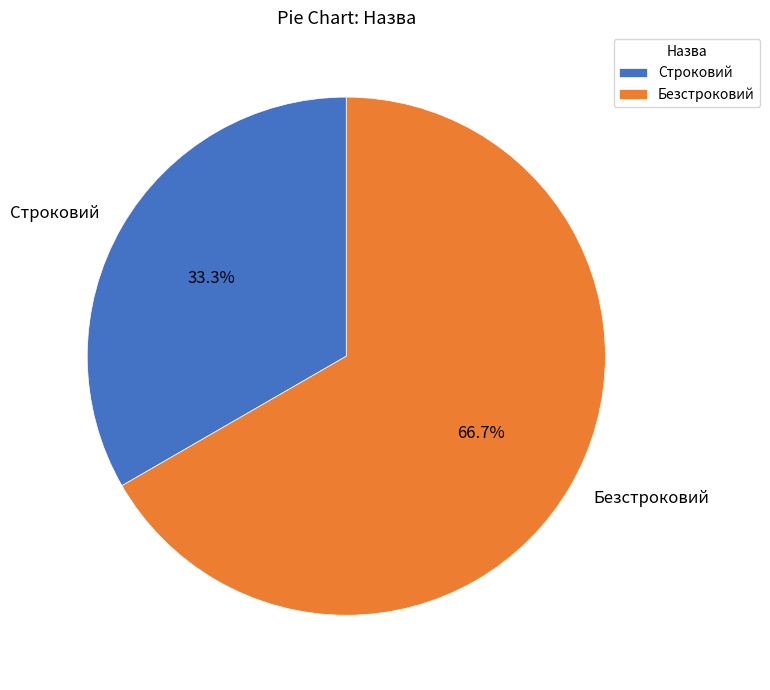

To the nearest percent, what is the combined percentage of Безстроковий and Строковий?

100%